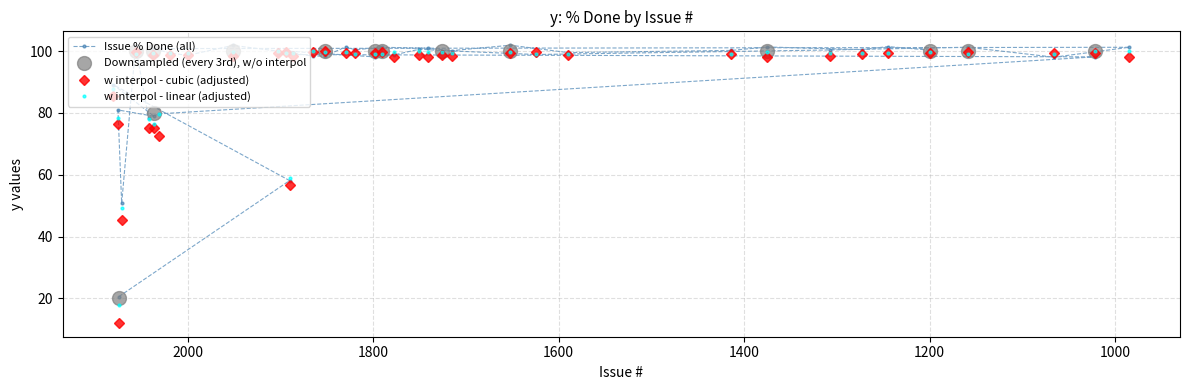

Reading right to left, extract all data points from this chart.

1200=99.8	1245=99.4	1273=99.4	1375=99.7	1414=99.1	1590=99.1	1652=99.8	1715=99.5	1741=99.7	1790=99.1	1820=99.0	1829=99.5	1852=99.6	1865=99.9	1886=99.4	1951=99.7	2000=99.5	2019=99.3	2037=99.3	985=100.0	1066=99.1	1159=99.0	1308=99.5	1624=99.0	1726=99.6	1750=99.9	1777=99.6	1798=99.2	1894=99.4	1902=99.9	1022=100.0	2031=79.6	2042=78.0	2056=99.0	2071=49.1	2075=78.4	2036=76.4	2080=87.7	1890=58.9	2074=17.8